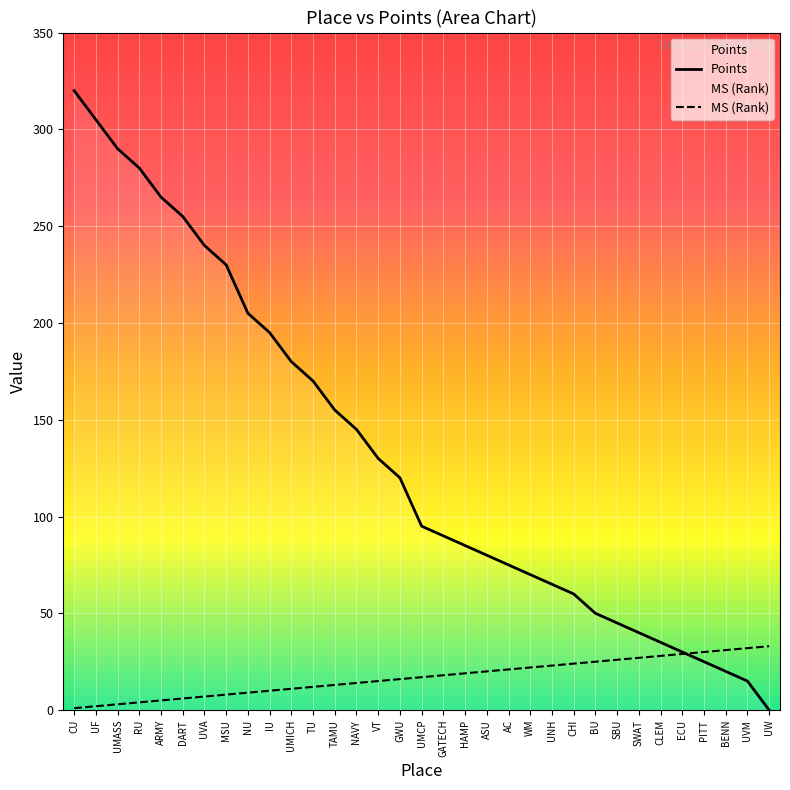

Is it true that Points equals 80 at ASU?

True